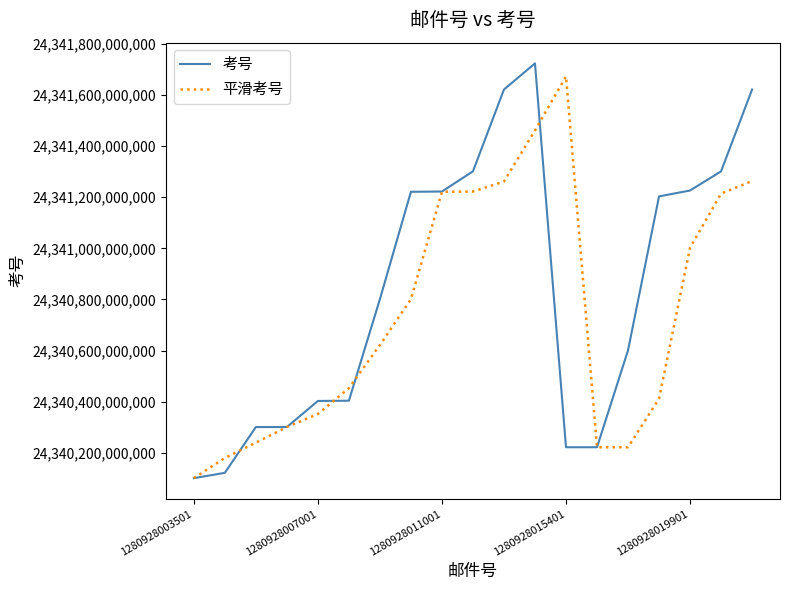

Which series has the largest total across all categories?

考号